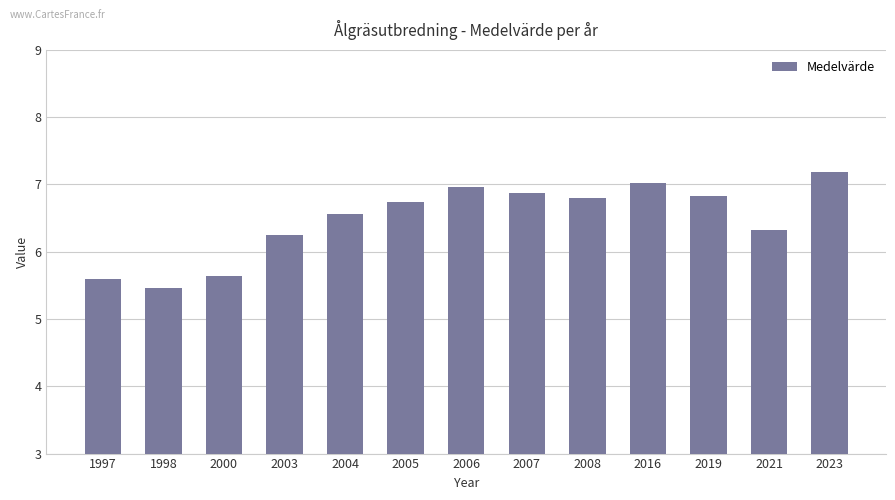

What is the value of the 2nd bar from the left?

5.5